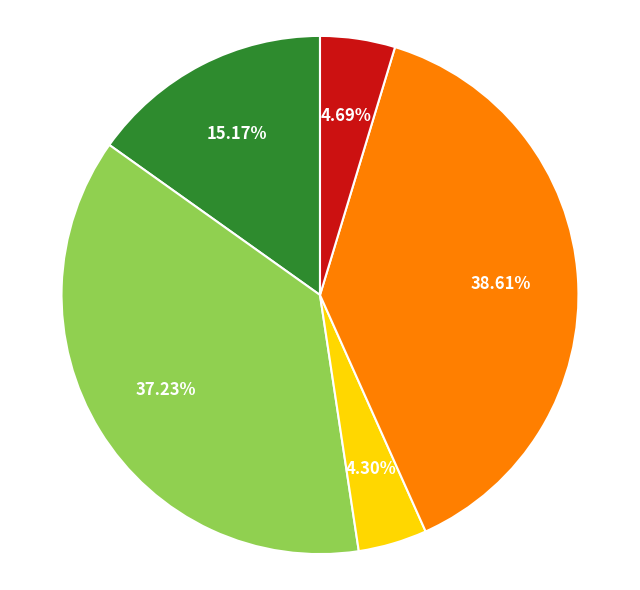

How many slices are in this pie chart?

5